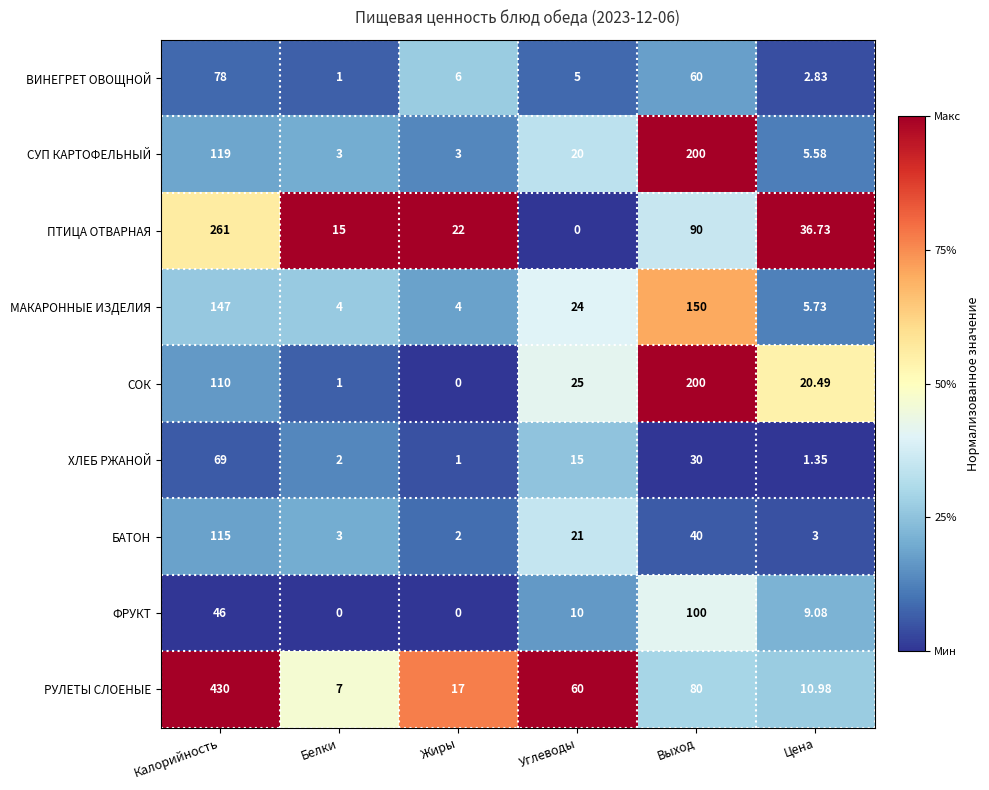

Is the value of СОК at Калорийность greater than the value of БАТОН at Калорийность?

No